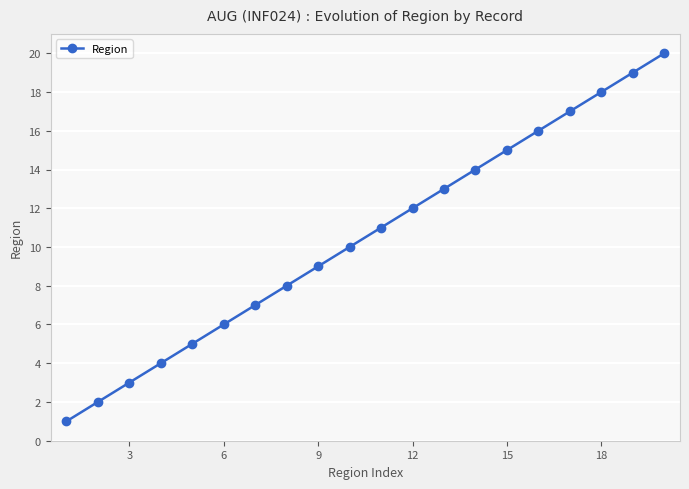

Reading right to left, list all the values displayed in this chart.

20	19	18	17	16	15	14	13	12	11	10	9	8	7	6	5	4	3	2	1